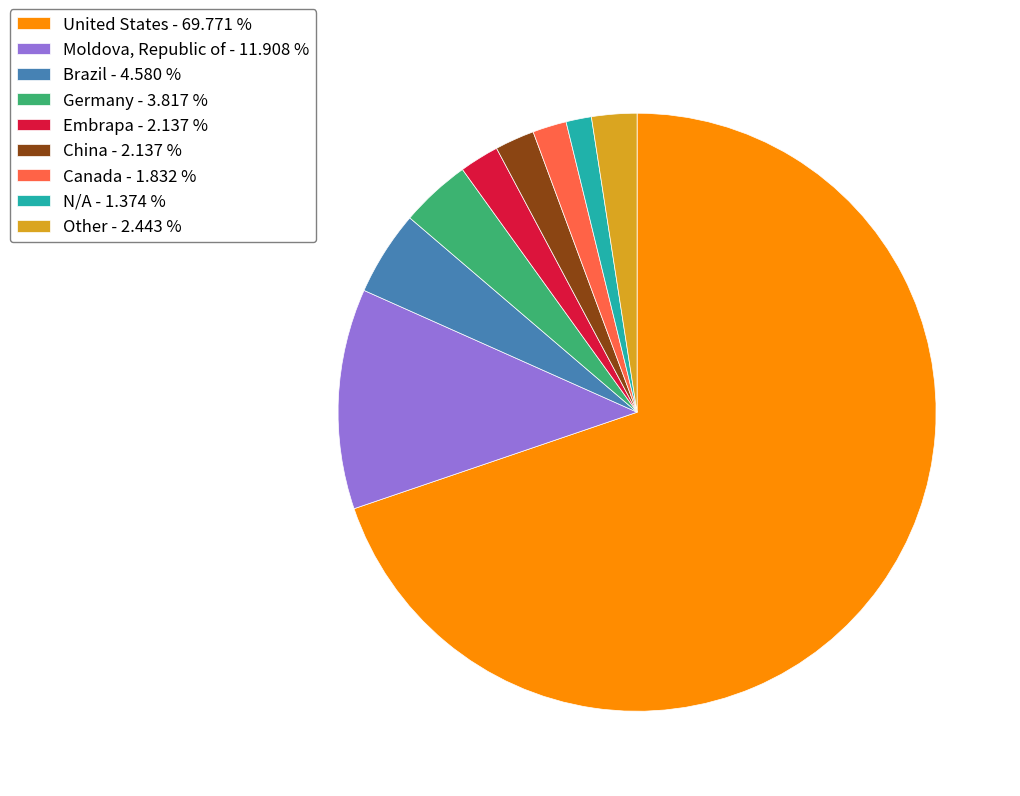

Does Brazil - 4.580 % account for over 50% of the chart?

No